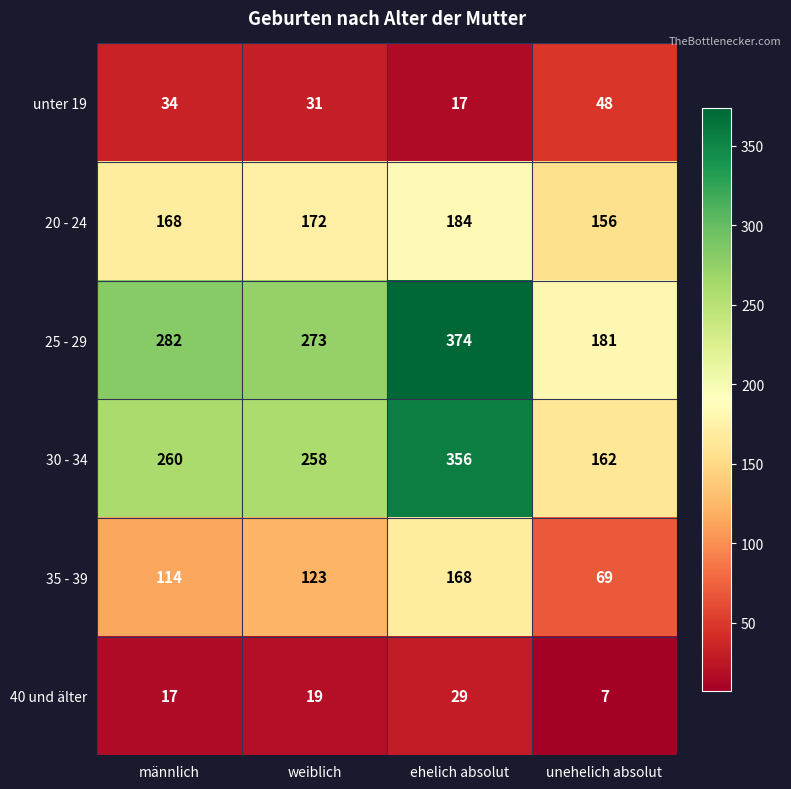

What is the sum of the 30 - 34 values at weiblich and männlich?

518